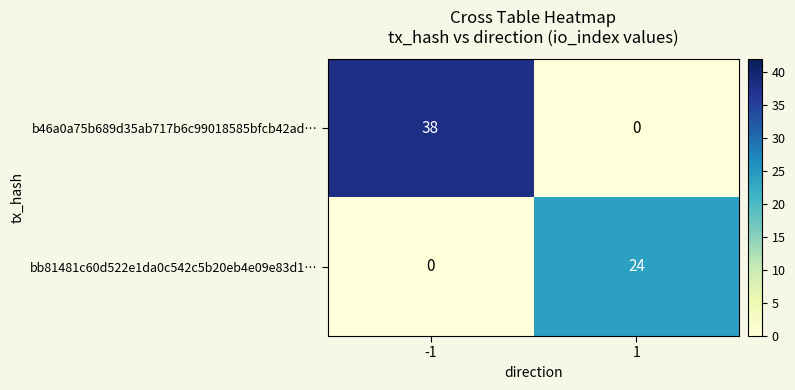

Rank the series by their maximum value, from highest to lowest.

b46a0a75b689d35ab717b6c99018585bfcb42ad…, bb81481c60d522e1da0c542c5b20eb4e09e83d1…